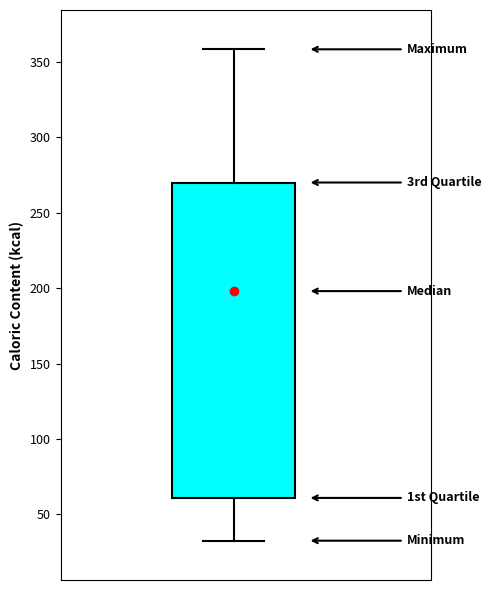

Read this box plot against the y-axis: the position of the median line, the range covered by the box, and the ends of both whiskers. The values are not printed on the chart, so give them approximately, as read against the axis.

median 200, box 60 to 270, whiskers 35 to 360